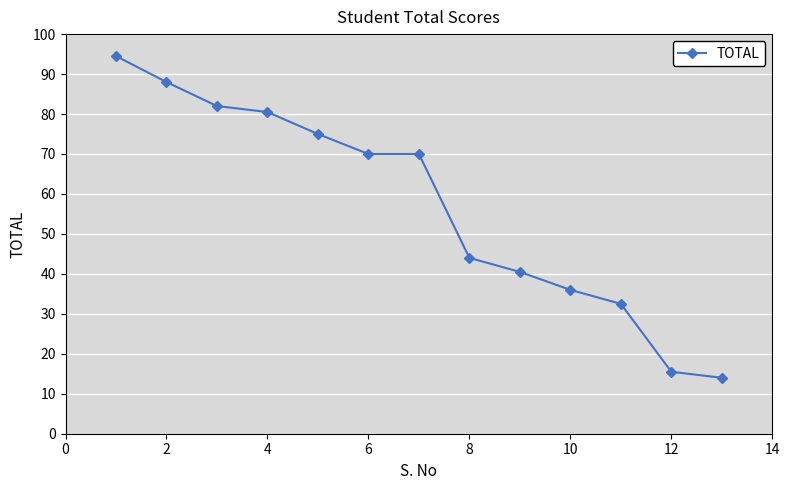

True or false: the data has more than 2 interior local peaks.

False